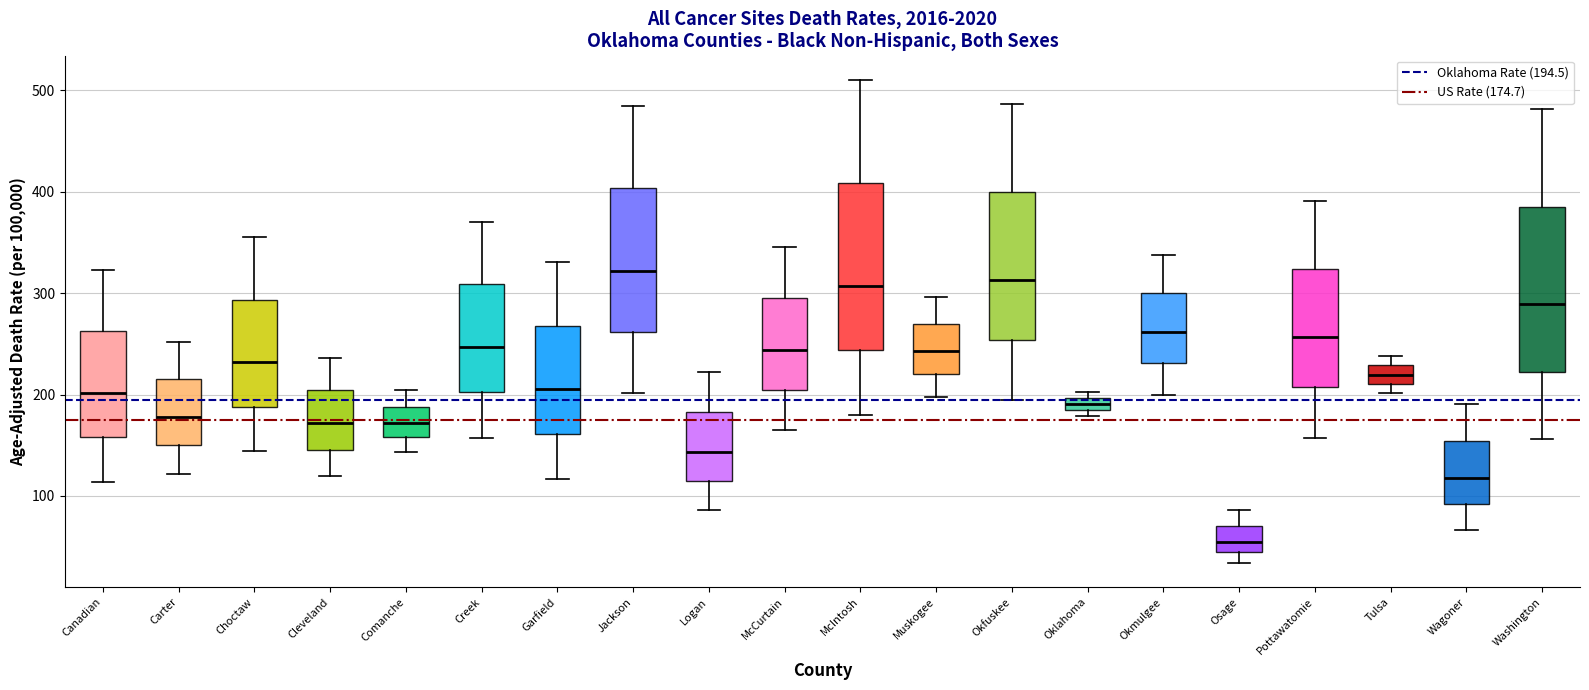

Which box's median line is the lowest?

Osage